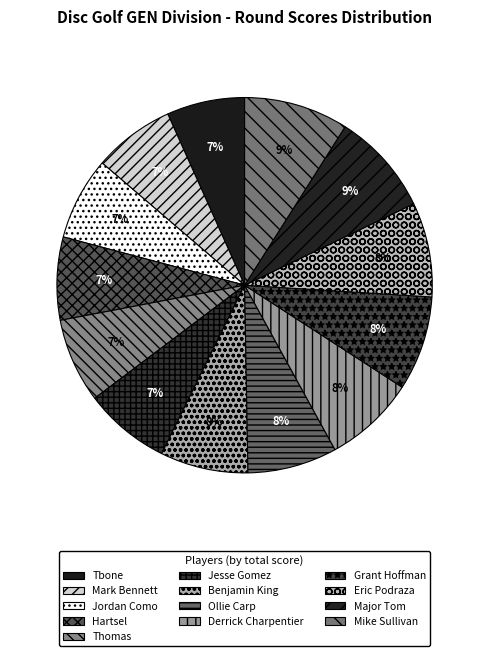

Rank the categories by value from lowest to highest.

Tbone, Mark Bennett, Jordan Como, Hartsel, Thomas, Jesse Gomez, Benjamin King, Ollie Carp, Derrick Charpentier, Grant Hoffman, Eric Podraza, Major Tom, Mike Sullivan